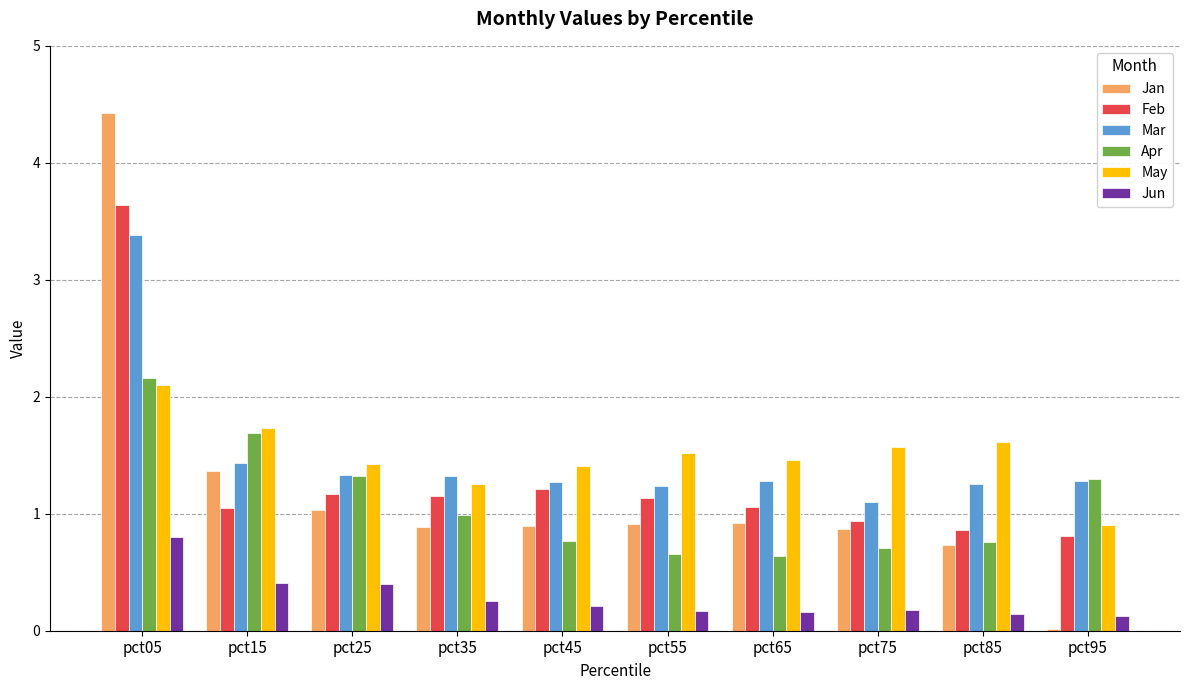

What is the difference between the Apr values at pct25 and pct35?

0.3